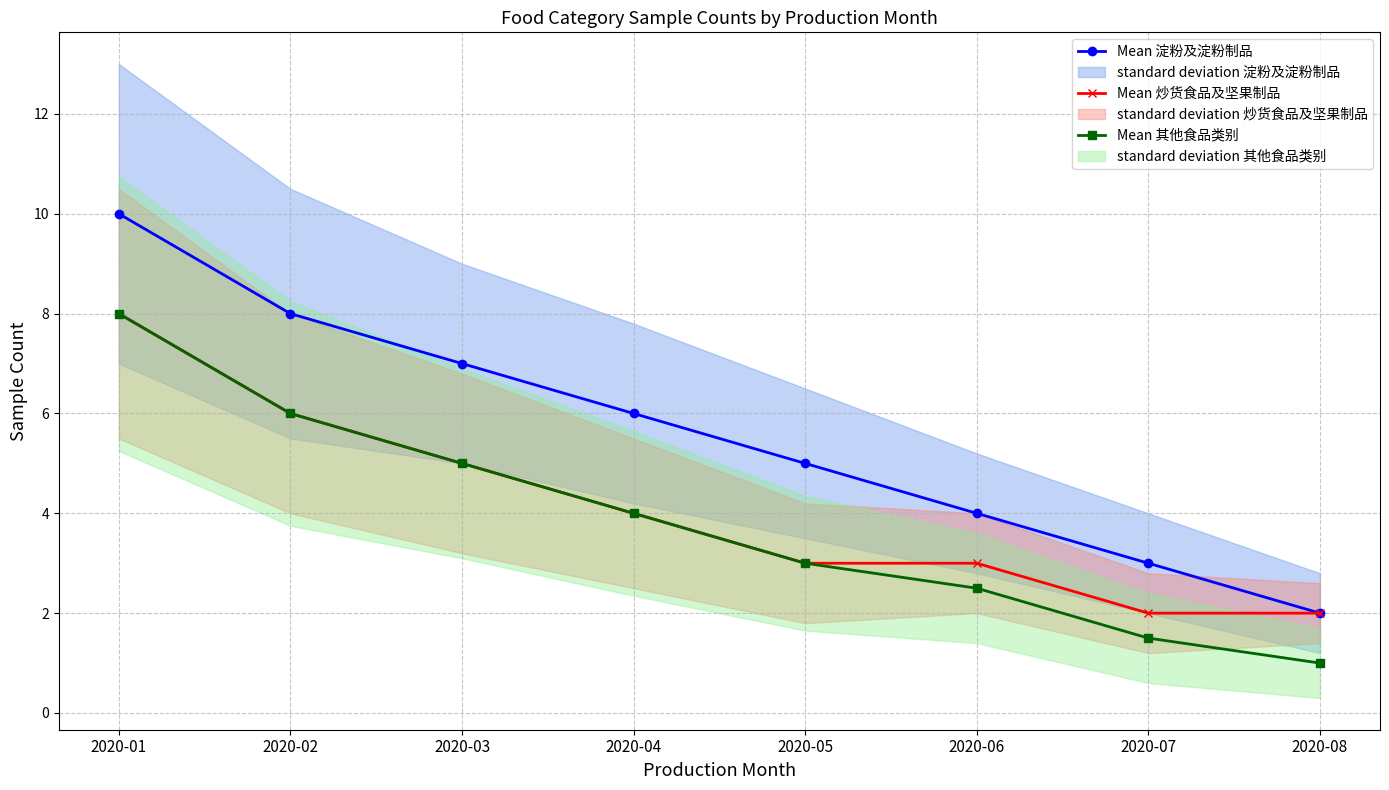

True or false: Mean 炒货食品及坚果制品 has a value of 3.0 at 2020-05.

True